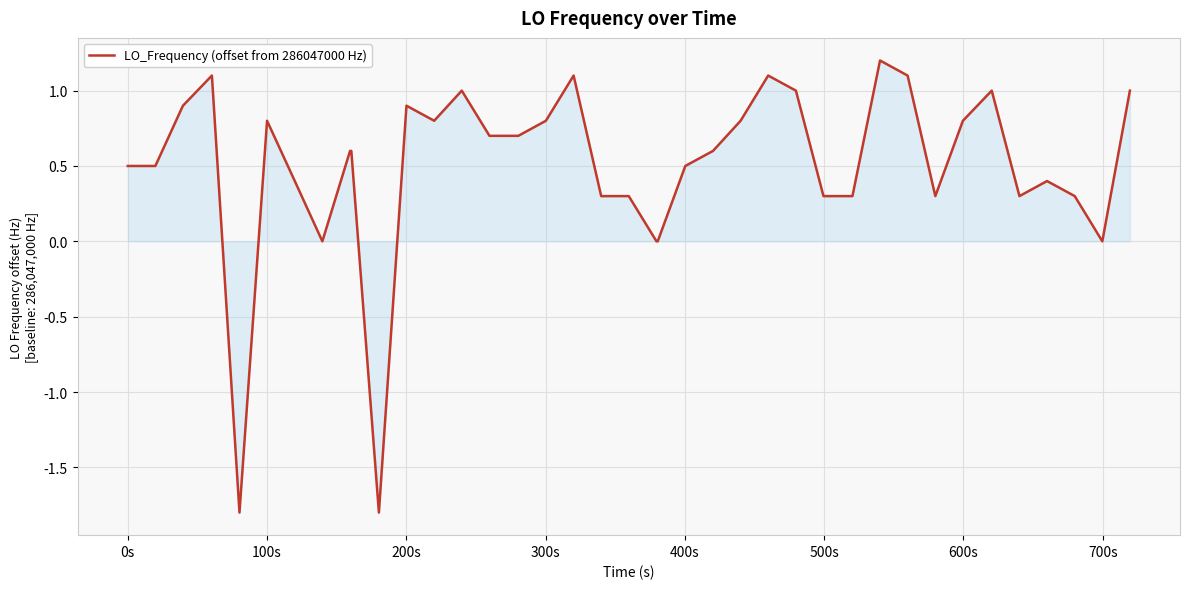

What is the smallest value displayed?

-1.8